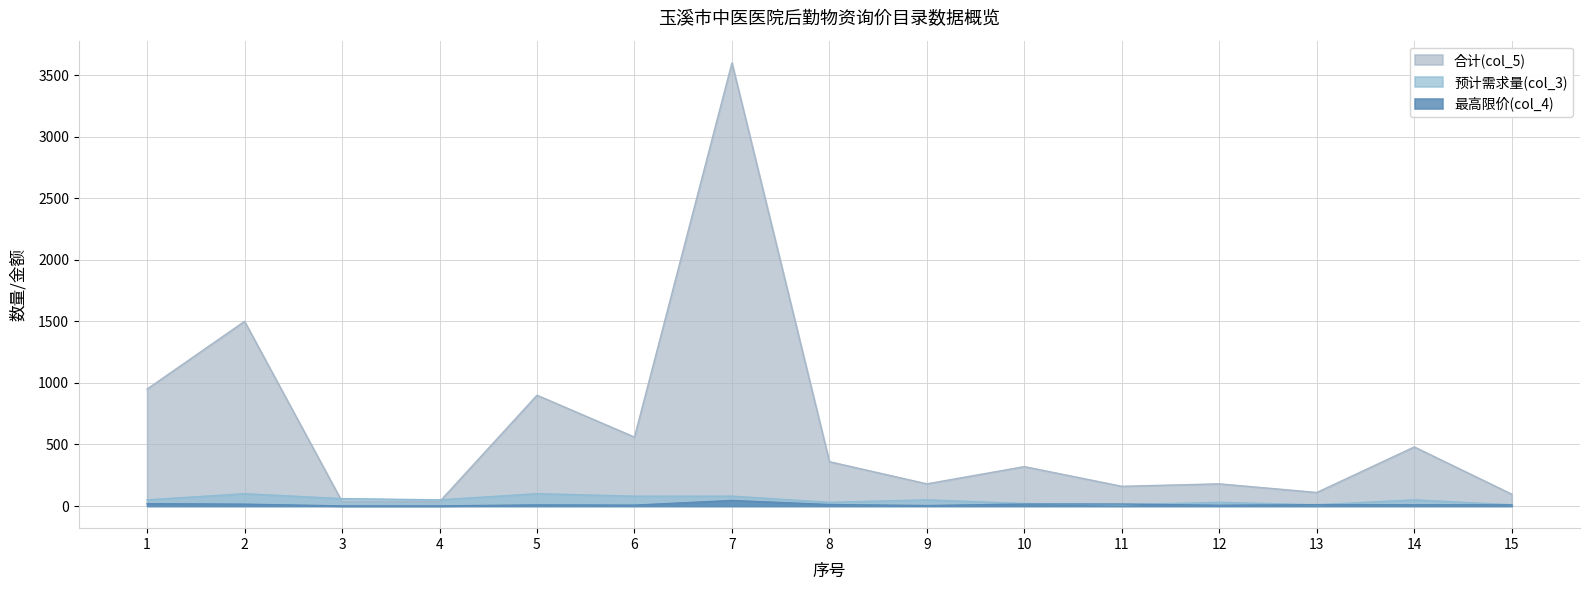

What is the difference between the maximum and minimum values in the 预计需求量(col_3) series?

90.0